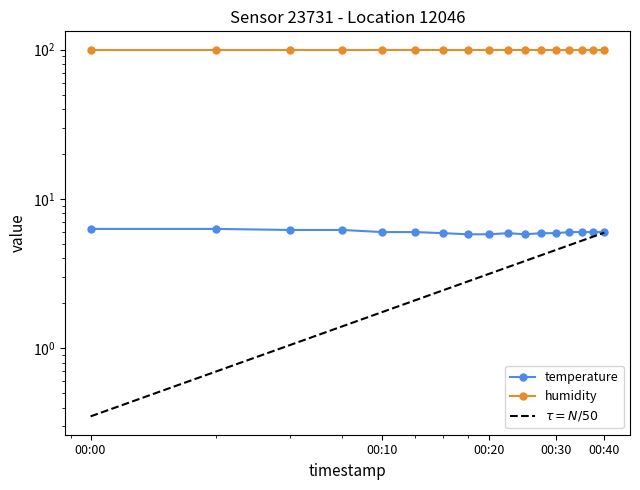

How many interior local valleys (lower than both neighbors) does the data have?

1